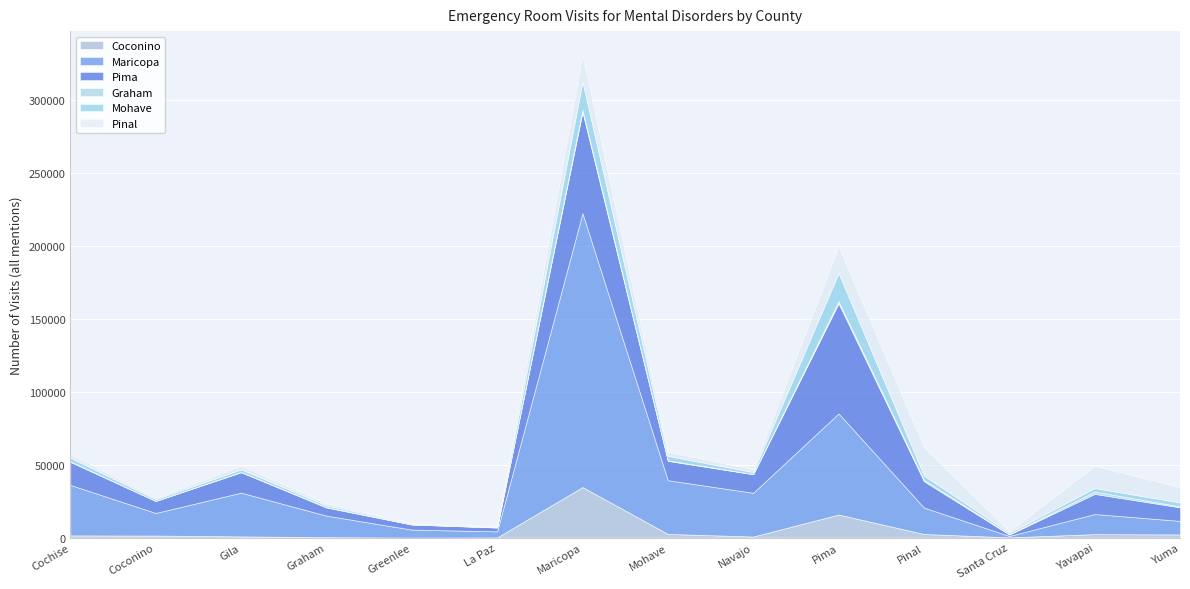

In Graham, how many points are lower than both neighbors (excluding endpoints)?

4